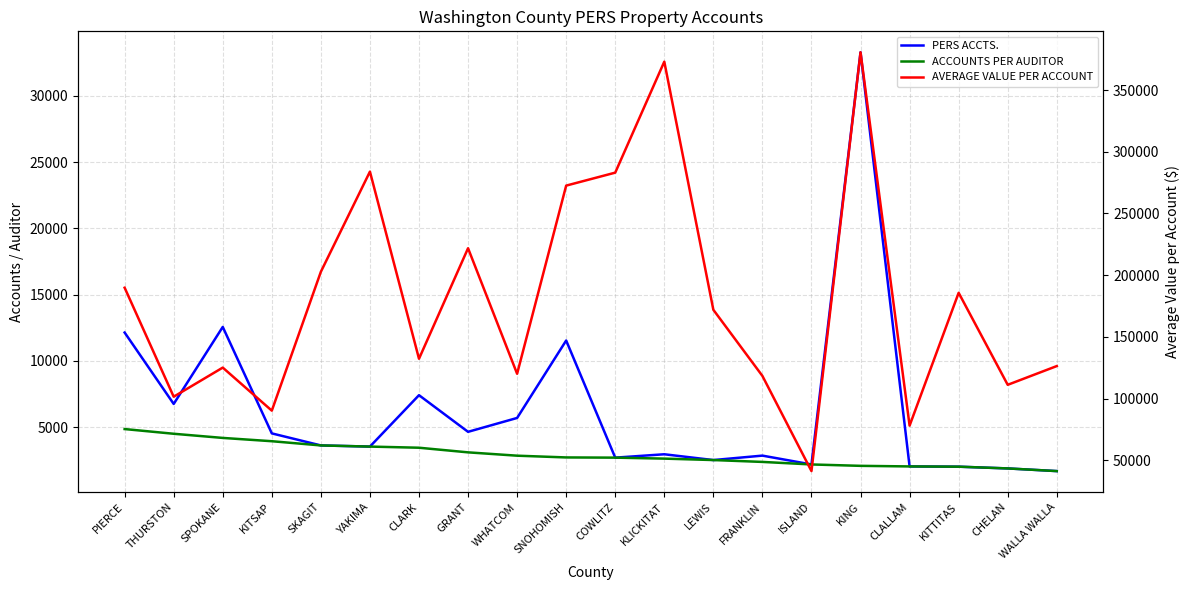

True or false: PERS ACCTS. and ACCOUNTS PER AUDITOR intersect in this chart.

False